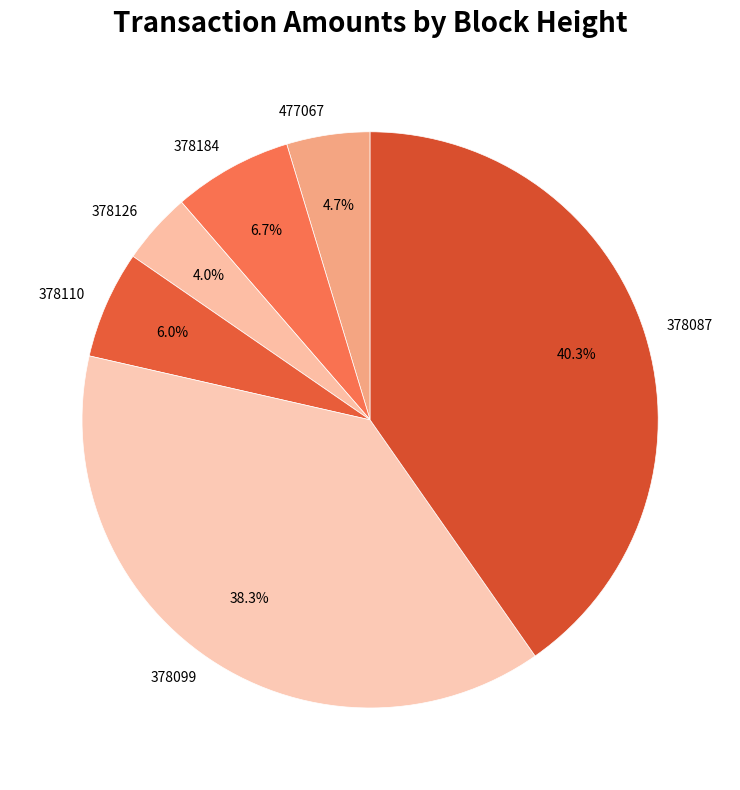

To the nearest percent, what percentage of the pie is 477067?

5%